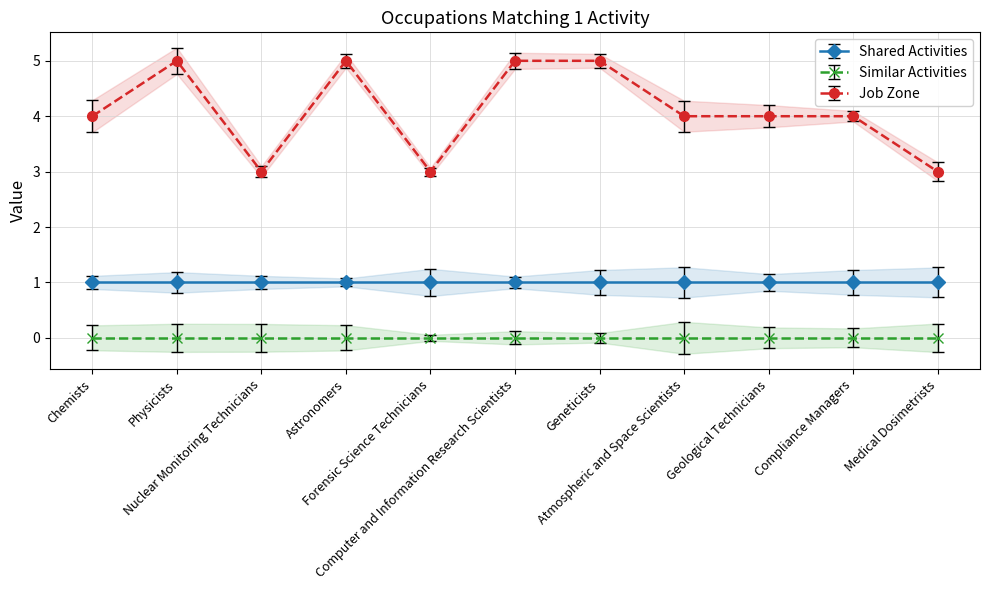

What is the greatest value displayed?

5